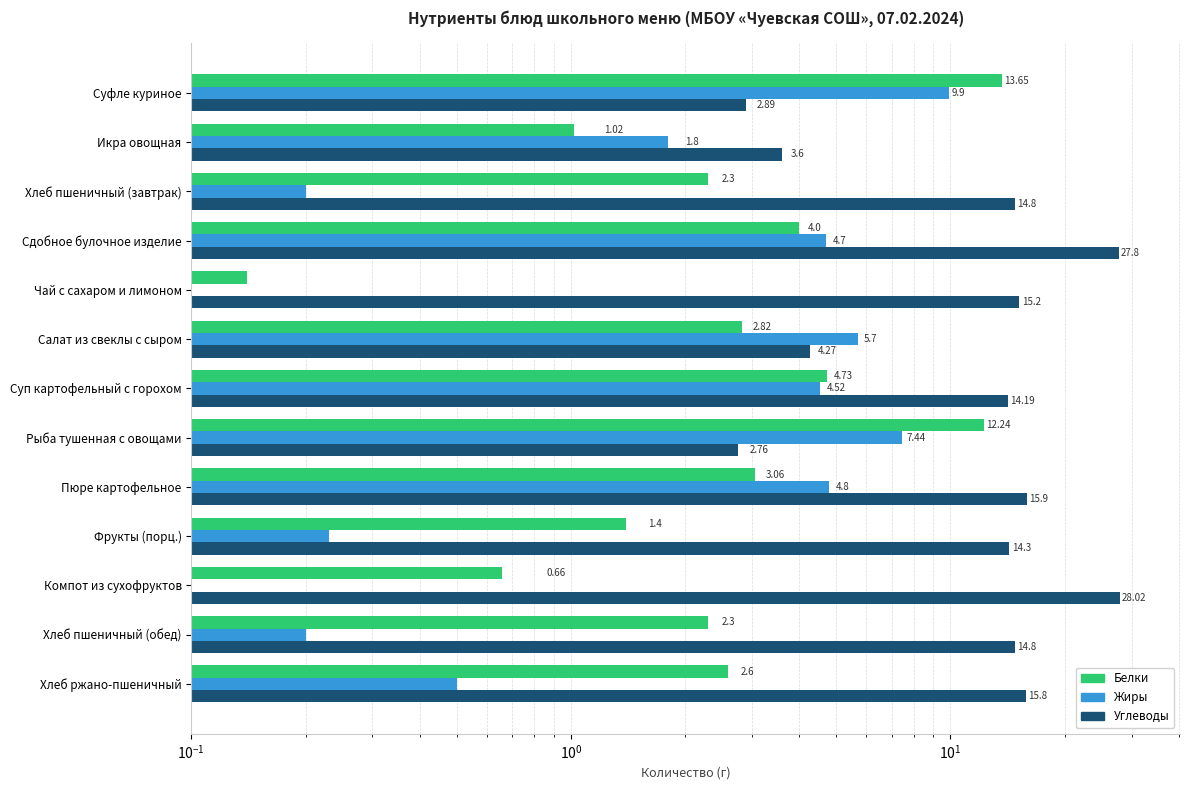

Is the value of Белки at Суфле куриное greater than the value of Жиры at Суп картофельный с горохом?

Yes